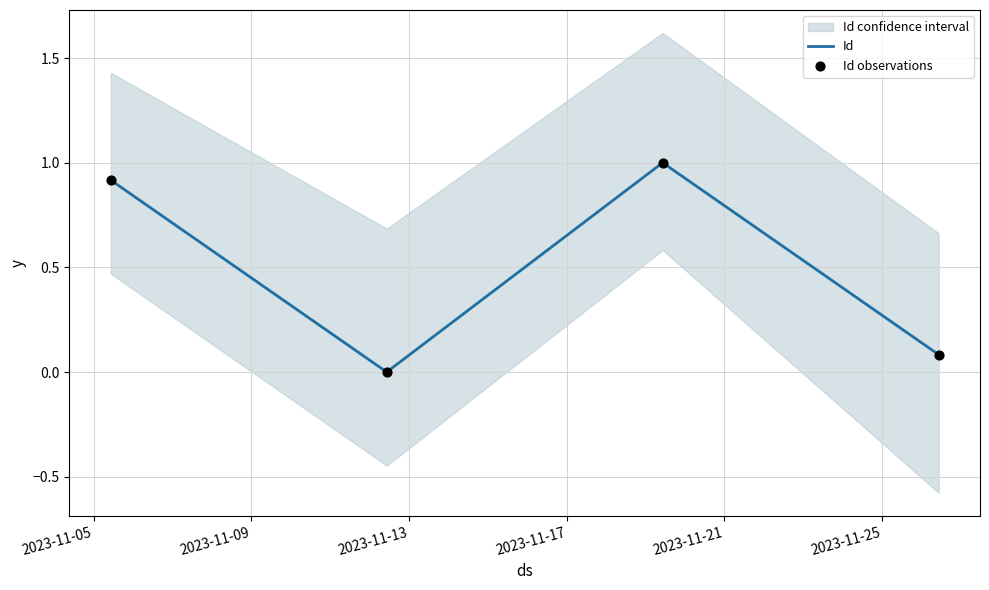

Which series has the largest total across all categories?

Id